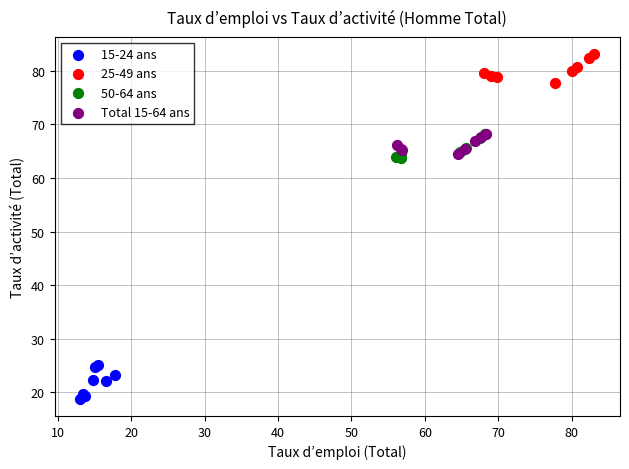

Which series contains the lowest Y value?

15-24 ans